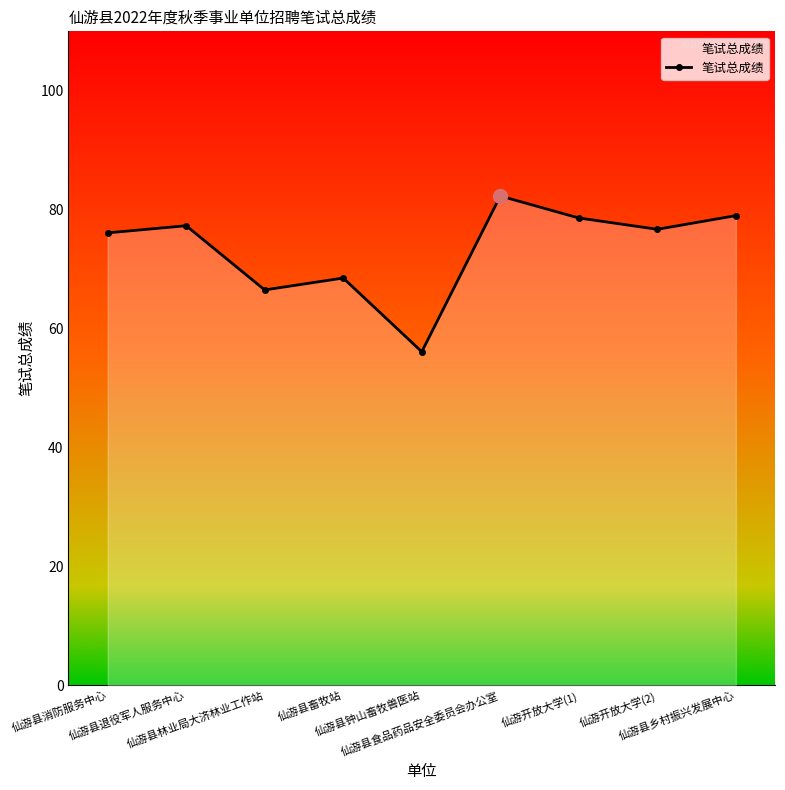

What is the sum of the values at 仙游开放大学(2) and 仙游县林业局大济林业工作站?

143.2